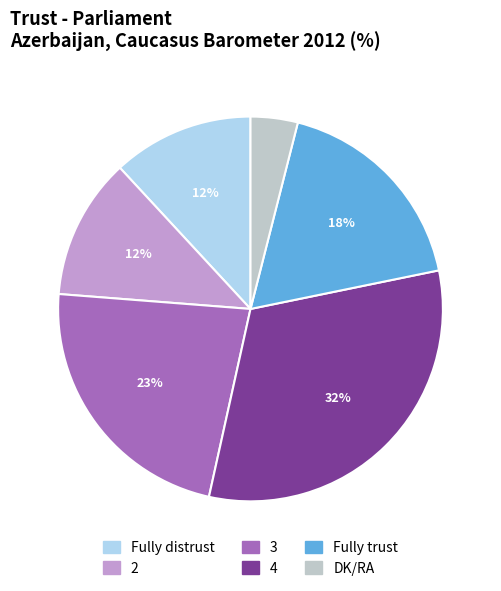

Approximately how many times larger is the value at 2 compared to 3?

0.5